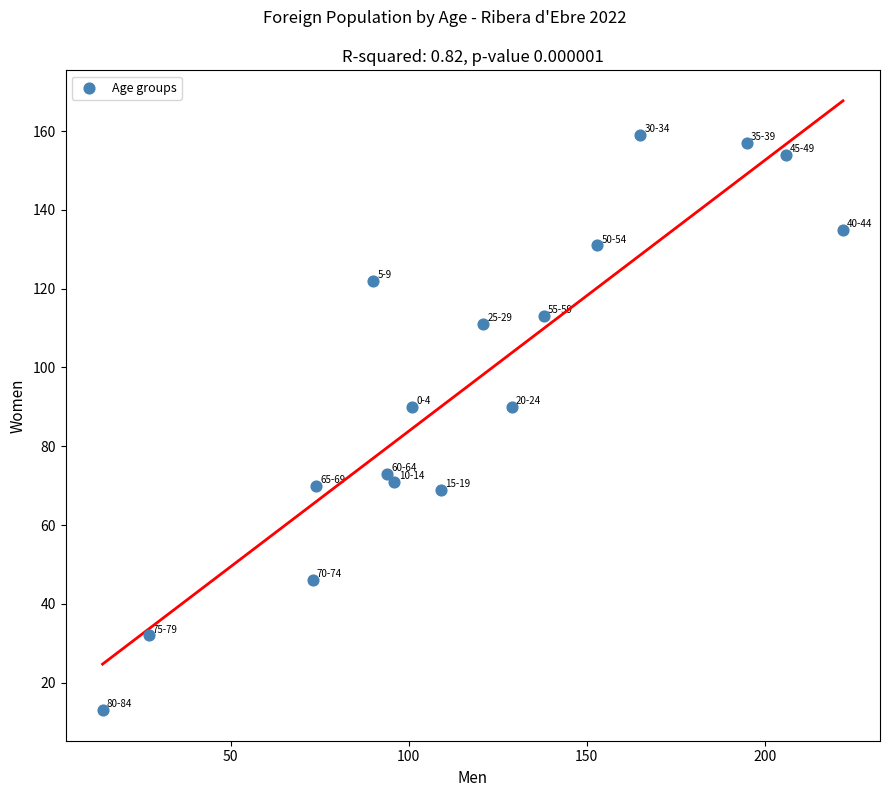

What is the range of Y values (max minus min)?

146